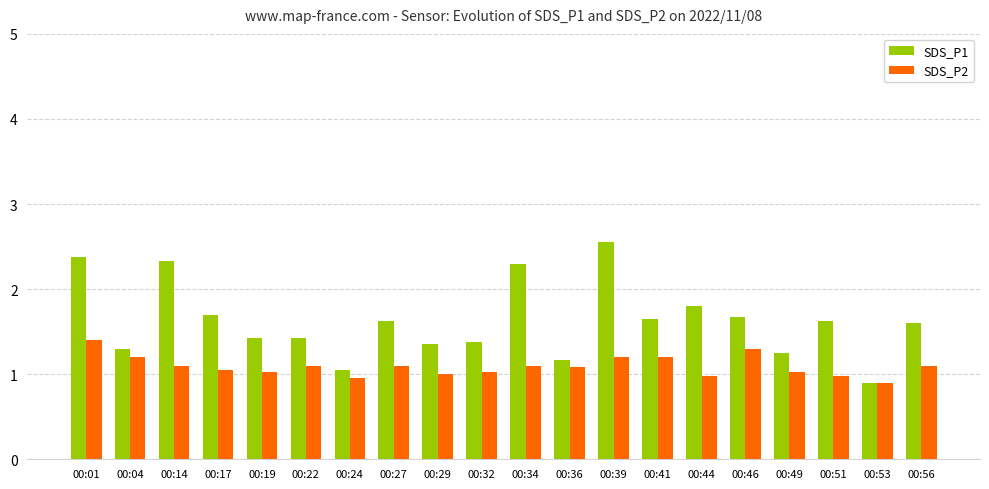

How many data points does each series have?

20